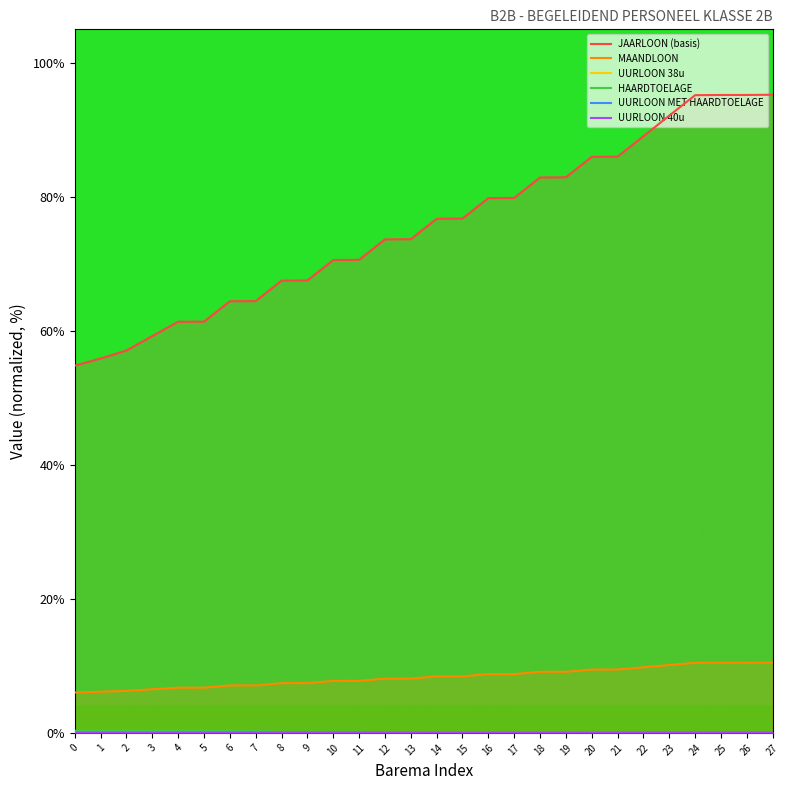

How many distinct data groups are displayed?

6